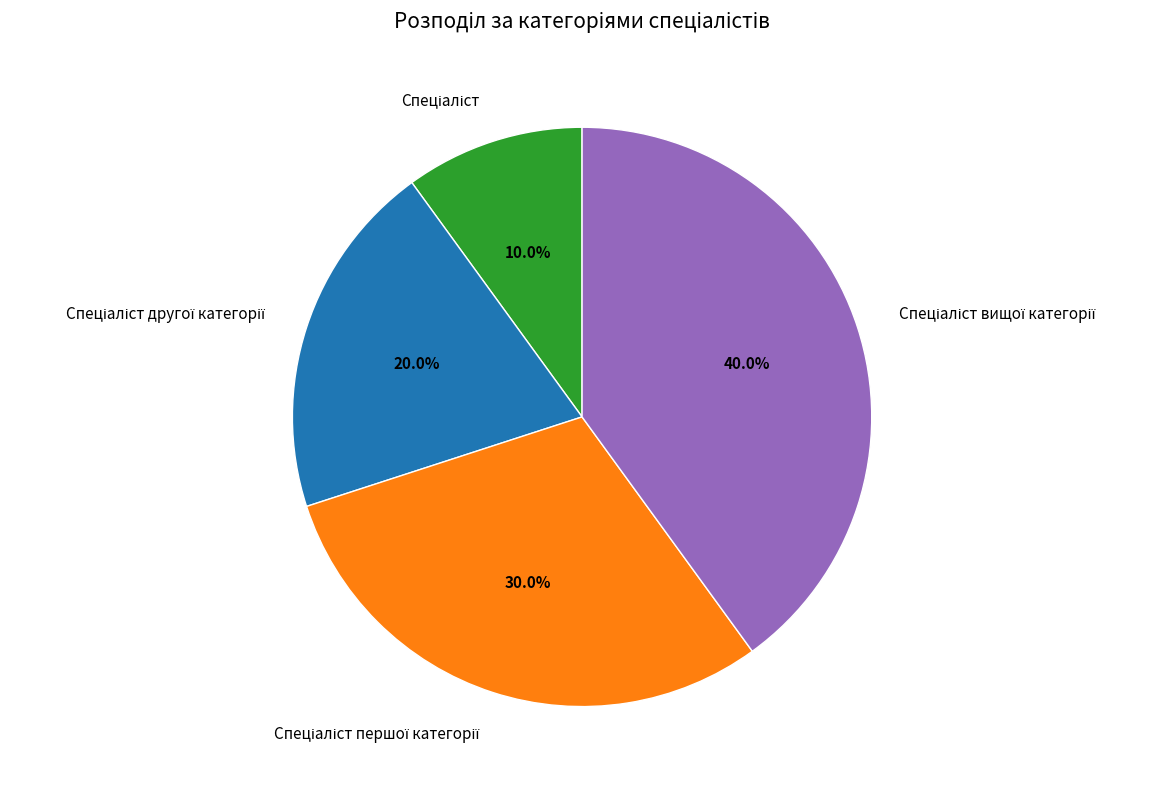

Is there any slice that represents more than half of the pie?

No